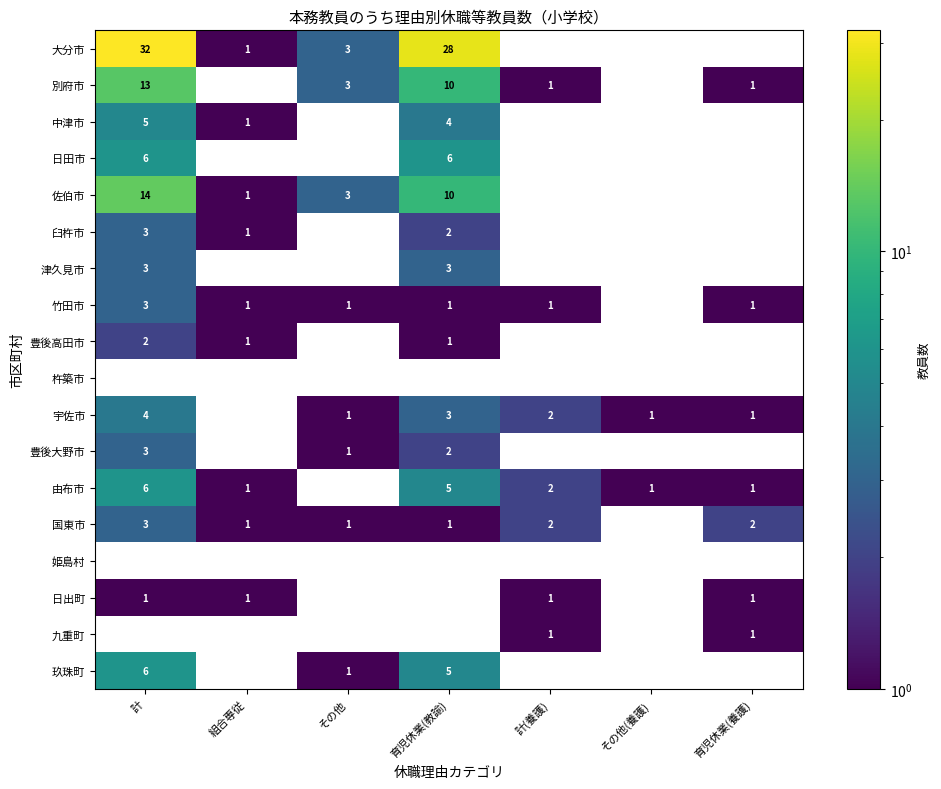

The 竹田市 series shows 1 at その他. True or false?

True